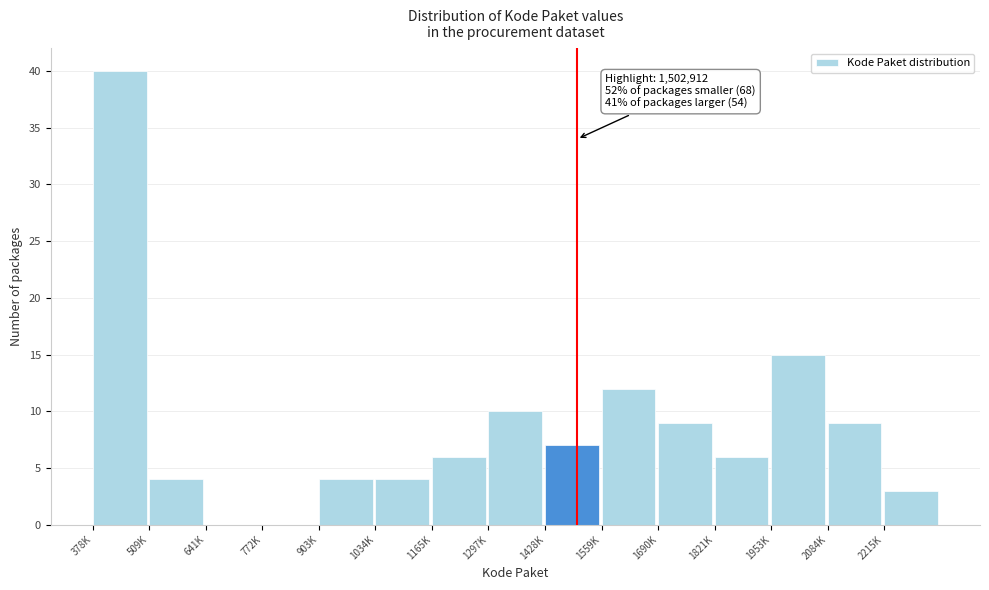

Reading left to right, list all the values displayed in this chart.

378K=40	509K=4	641K=0	772K=0	903K=4	1034K=4	1165K=6	1297K=10	1428K=7	1559K=12	1690K=9	1821K=6	1953K=15	2084K=9	2215K=3